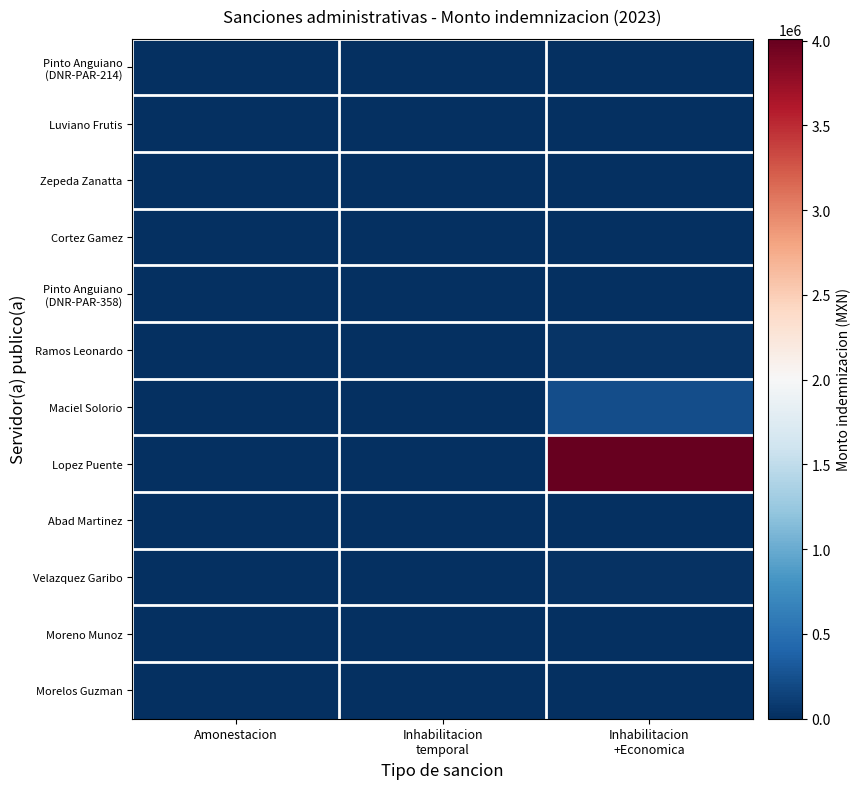

Which series has the widest spread of values?

Lopez Puente